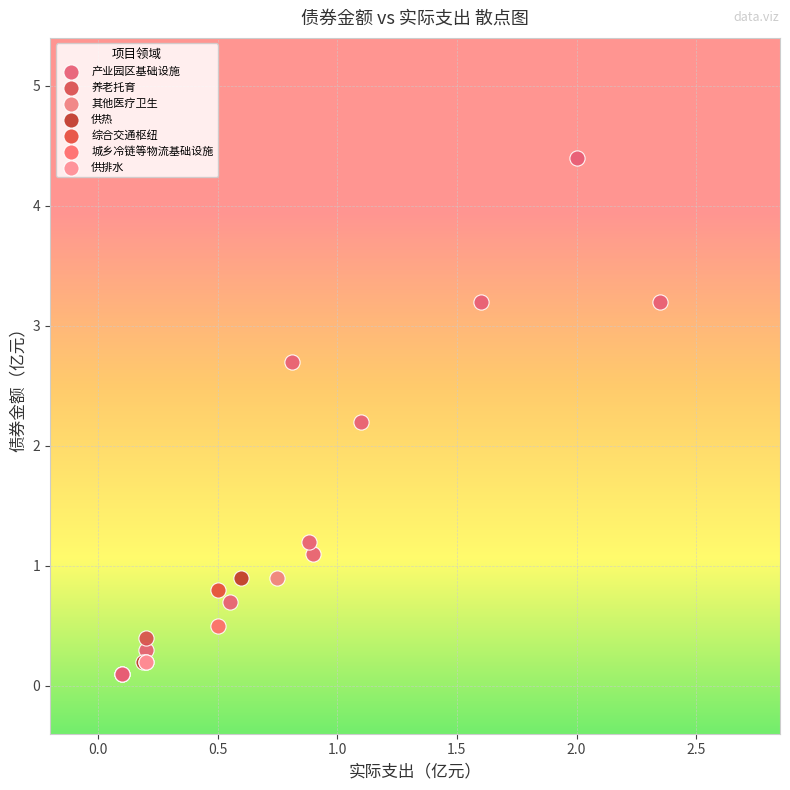

What are all the series names shown in the legend?

产业园区基础设施, 养老托育, 其他医疗卫生, 供热, 综合交通枢纽, 城乡冷链等物流基础设施, 供排水